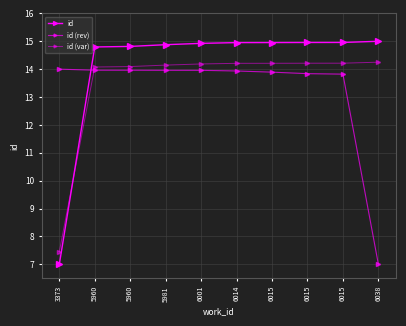

What is the difference between the second highest and second lowest values in the id (var) series?

0.1